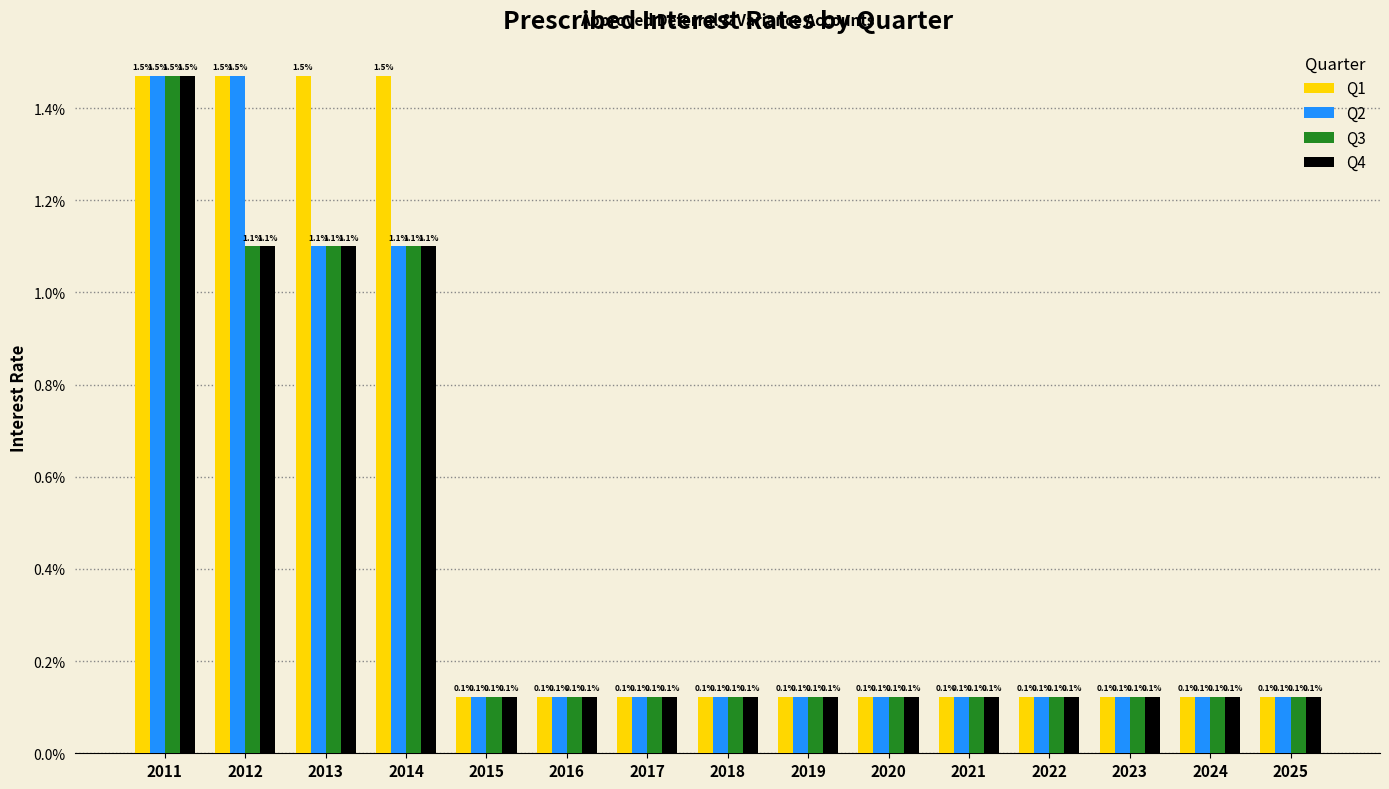

Reading left to right, what are all the values shown in this chart?

Q1: 0.0	0.0	0.0	0.0	0.0	0.0	0.0	0.0	0.0	0.0	0.0	0.0	0.0	0.0	0.0
Q2: 0.0	0.0	0.0	0.0	0.0	0.0	0.0	0.0	0.0	0.0	0.0	0.0	0.0	0.0	0.0
Q3: 0.0	0.0	0.0	0.0	0.0	0.0	0.0	0.0	0.0	0.0	0.0	0.0	0.0	0.0	0.0
Q4: 0.0	0.0	0.0	0.0	0.0	0.0	0.0	0.0	0.0	0.0	0.0	0.0	0.0	0.0	0.0